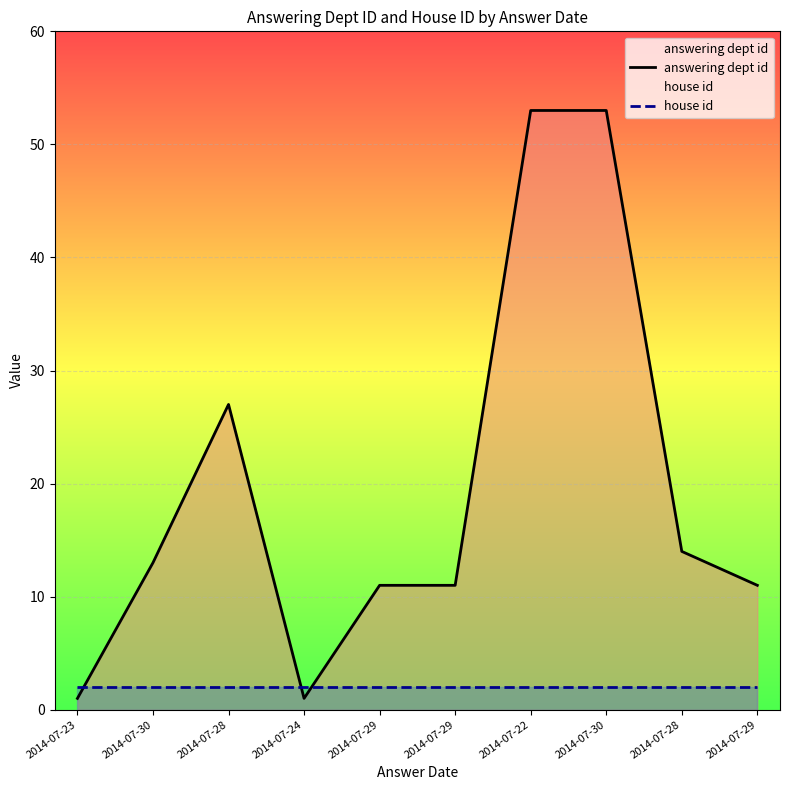

At which label is answering dept id closest to 27?

2014-07-28